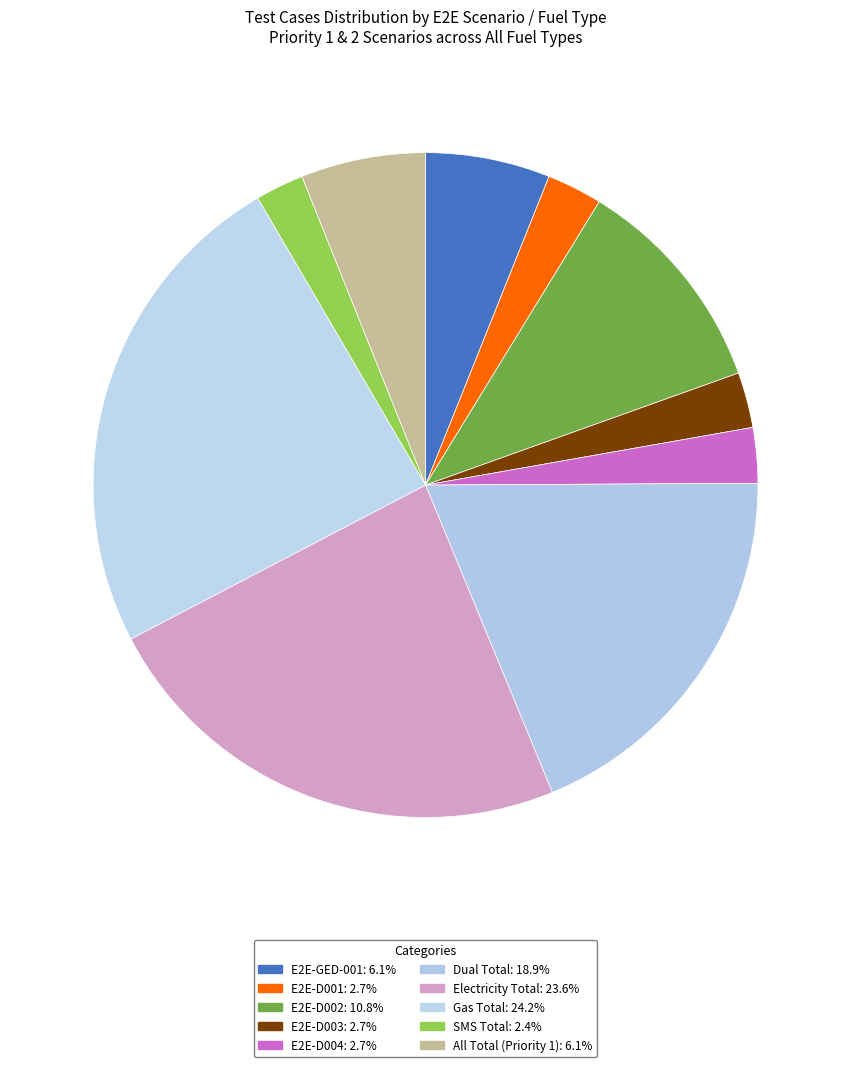

Is the sum of Gas Total and Electricity Total greater than half?

No